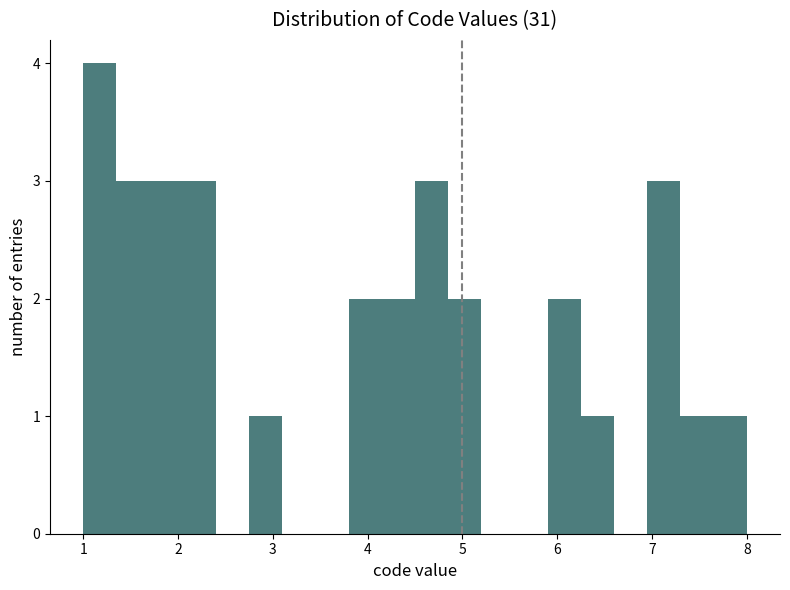

Read against the x-axis, roughly where is the centre of the tallest bar?

1.2